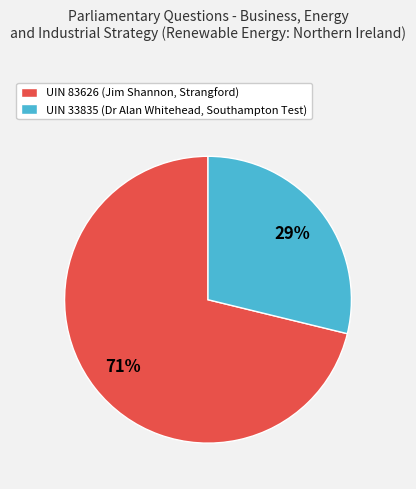

What percentage is the UIN 83626 (Jim Shannon, Strangford) slice, to the nearest percent?

71%